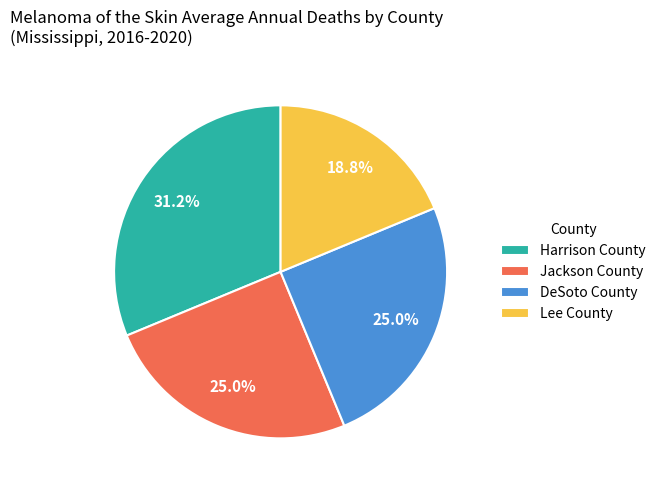

To the nearest percent, what portion does Jackson County represent?

25%